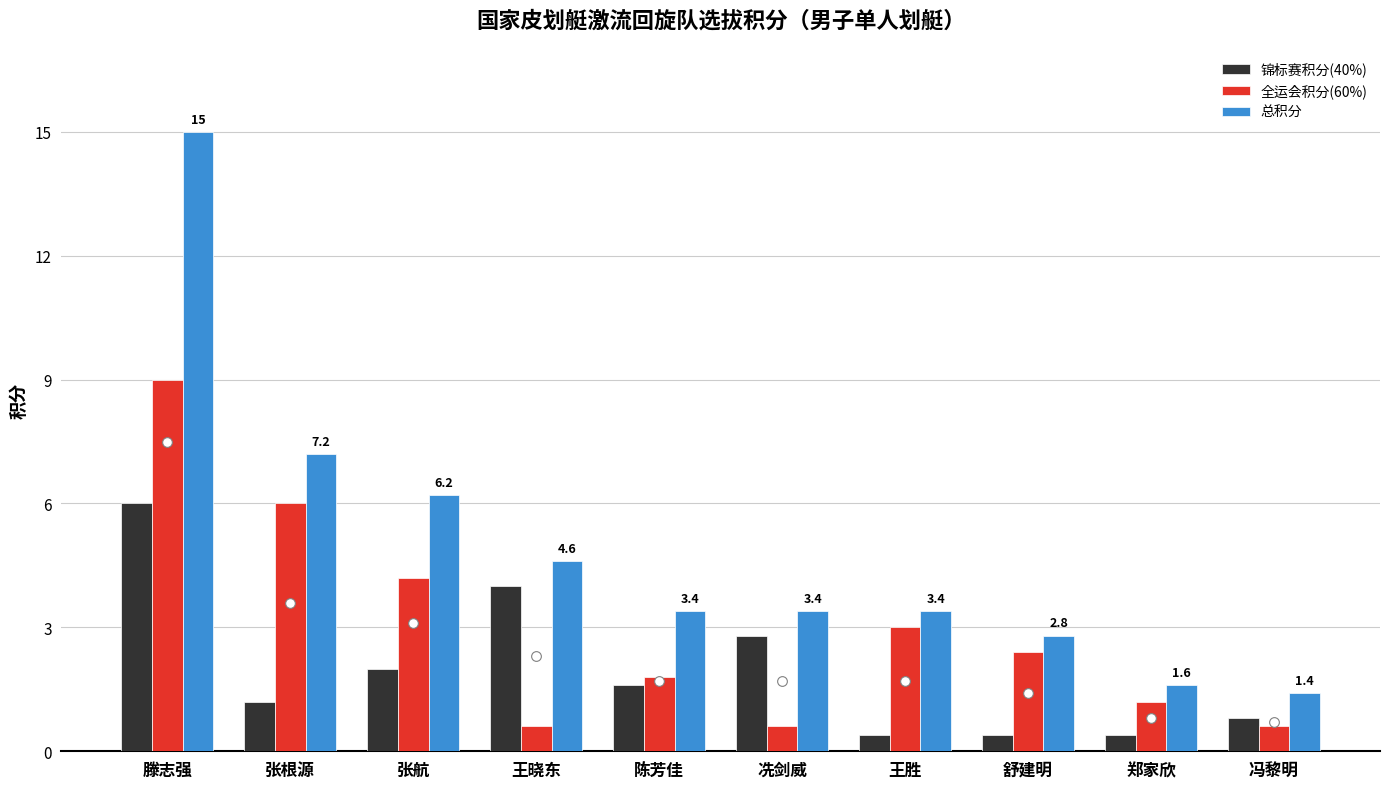

Reading right to left, list all the values displayed in this chart.

锦标赛积分(40%): 0.8	0.4	0.4	0.4	2.8	1.6	4.0	2.0	1.2	6.0
全运会积分(60%): 0.6	1.2	2.4	3.0	0.6	1.8	0.6	4.2	6.0	9.0
总积分: 1.4	1.6	2.8	3.4	3.4	3.4	4.6	6.2	7.2	15.0